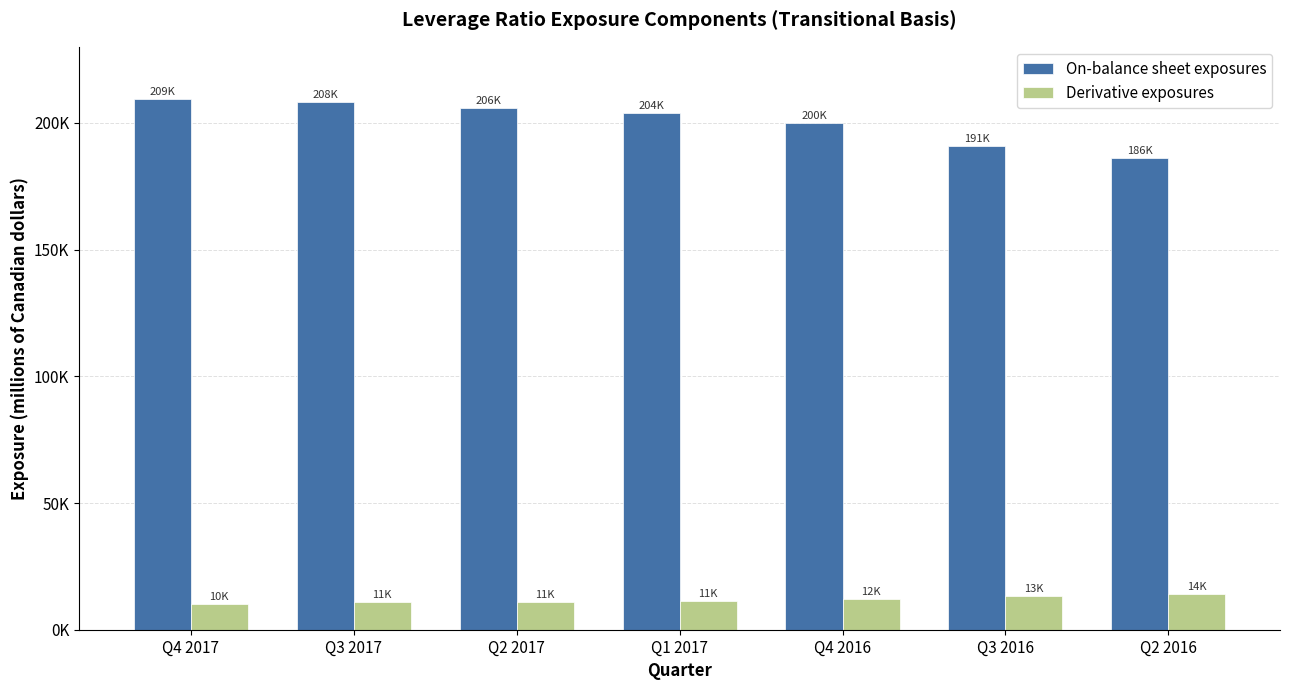

At which category is the sum across all series the highest?

Q4 2017